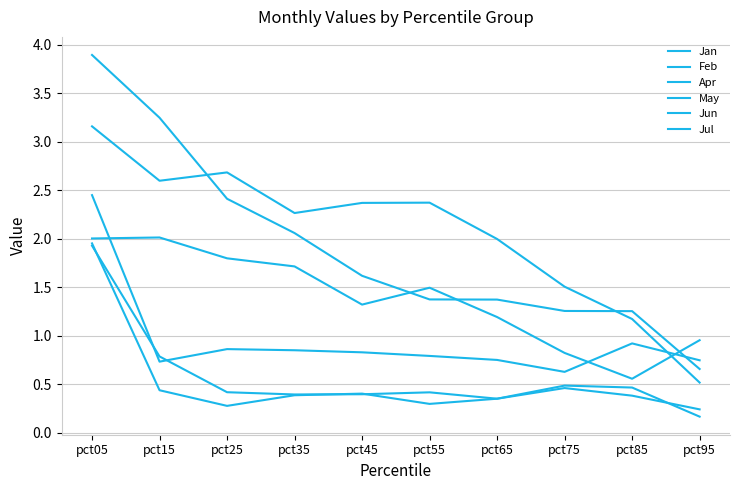

What is the difference between the second highest and second lowest values in the Jan series?

0.4